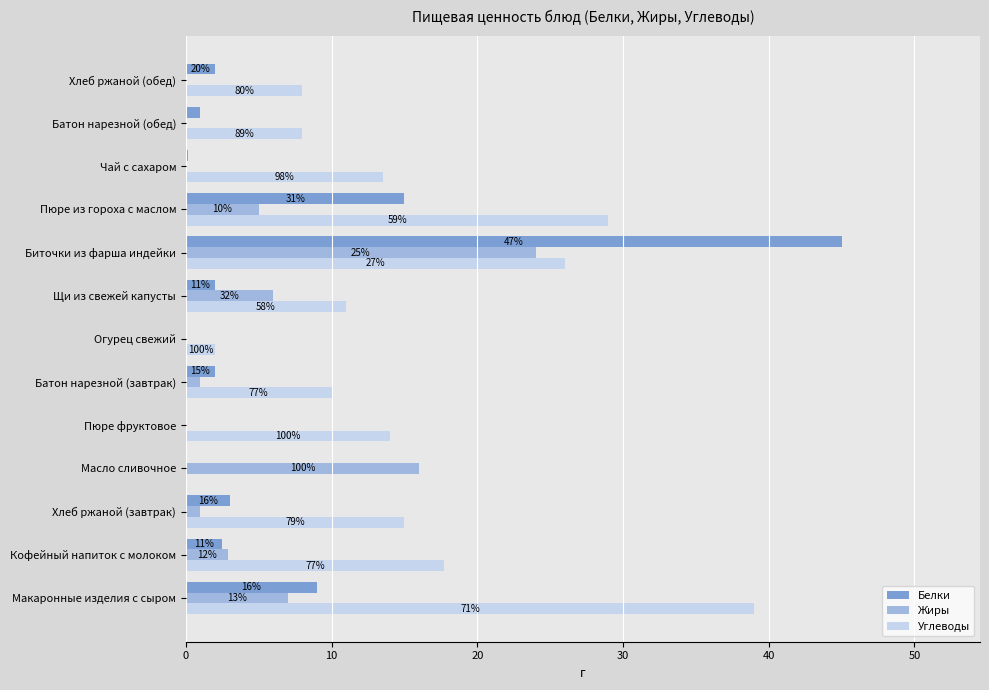

Reading right to left, list all the values displayed in this chart.

Белки: 2.0	1.0	0.2	15.0	45.0	2.0	0.0	2.0	0.0	0.0	3.0	2.5	9.0
Жиры: 0.0	0.0	0.1	5.0	24.0	6.0	0.0	1.0	0.0	16.0	1.0	2.9	7.0
Углеводы: 8.0	8.0	13.5	29.0	26.0	11.0	2.0	10.0	14.0	0.0	15.0	17.7	39.0